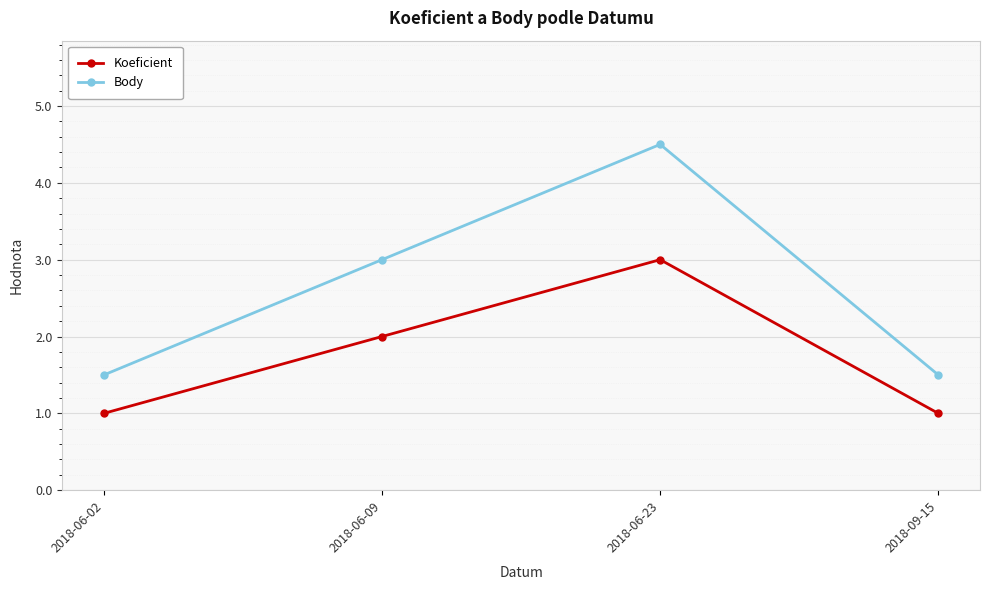

Reading left to right, list all the values displayed in this chart.

Koeficient: 1.0	2.0	3.0	1.0
Body: 1.5	3.0	4.5	1.5